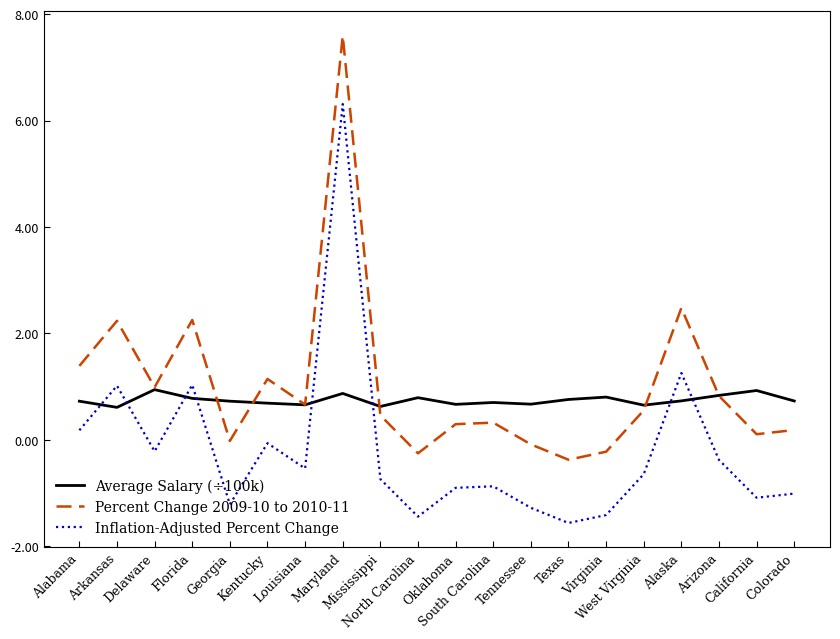

The value of Average Salary (÷100k) at West Virginia is 1.1. True or false?

False